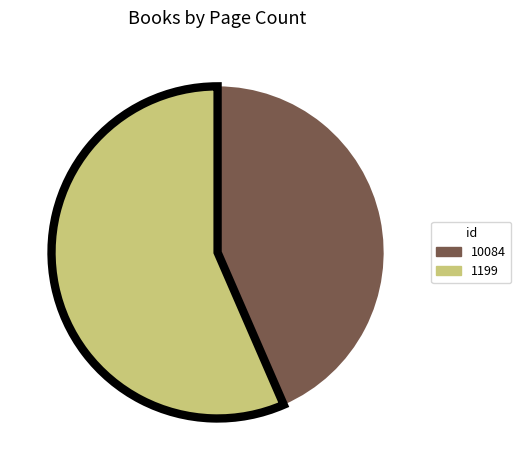

How many slices are in this pie chart?

2